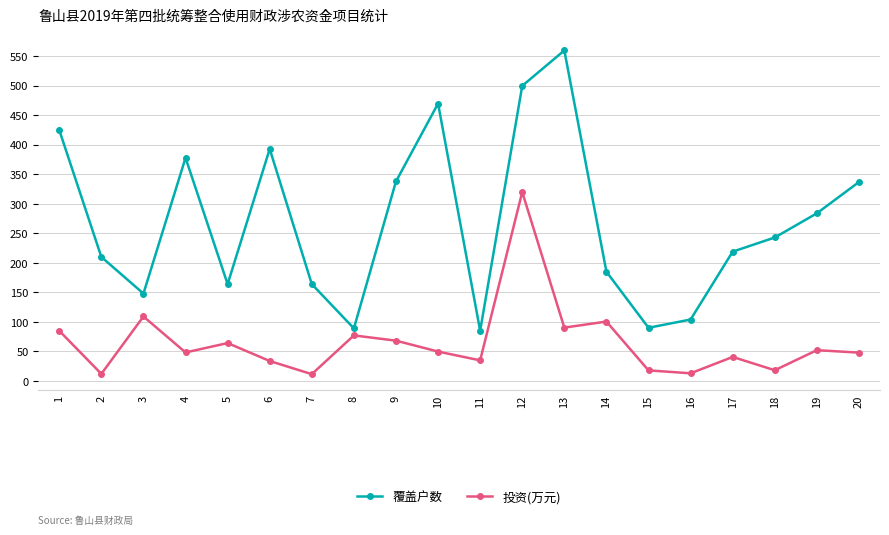

What is the total value across all series at 10?

519.7